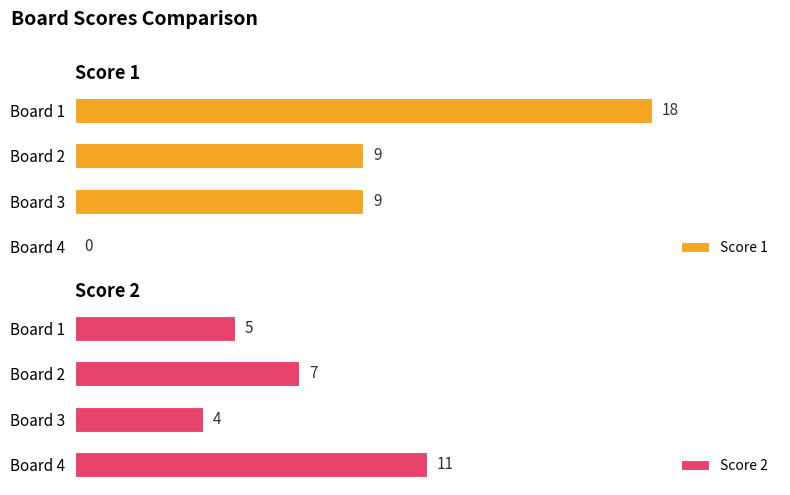

Where is Score 2 nearest to the value 7?

Board 2